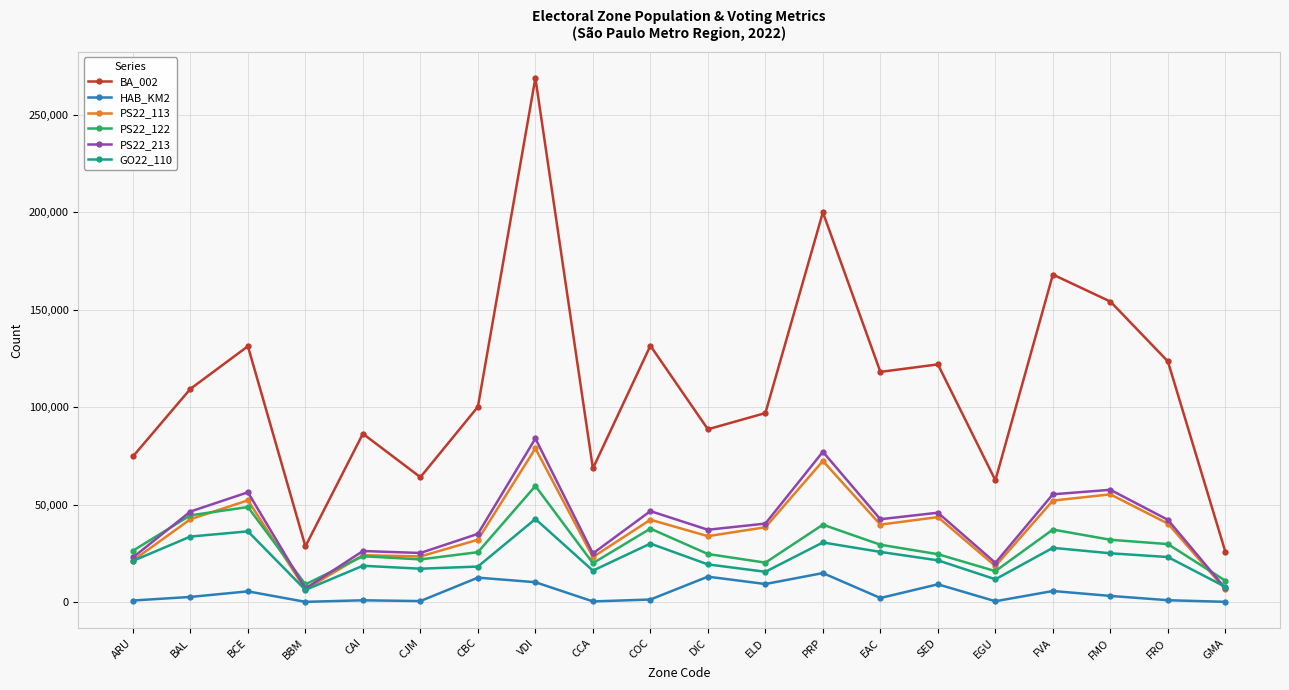

The GO22_110 series shows 15512 at ELD. True or false?

True